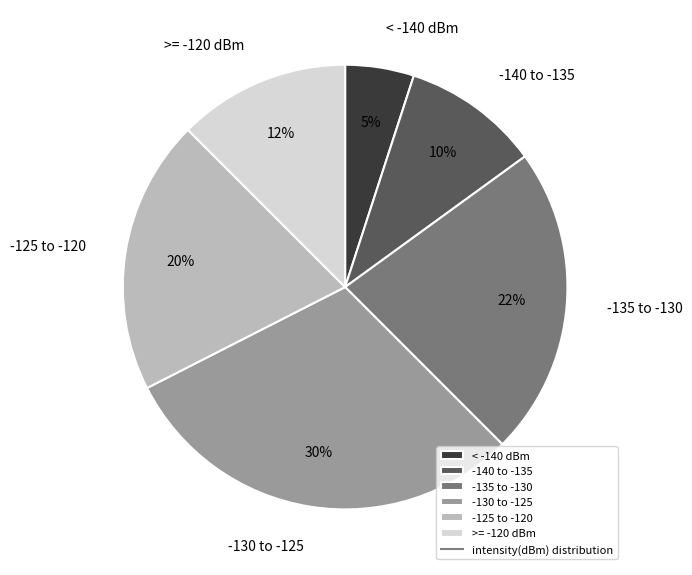

Between -125 to -120 and < -140 dBm, which is larger?

-125 to -120